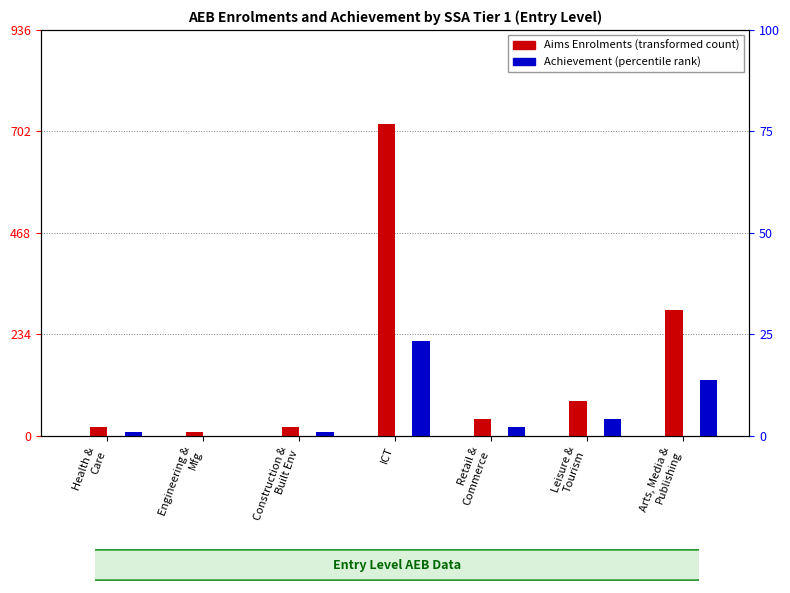

What is the average value of the Adult Skills Aims Enrolments series?

169